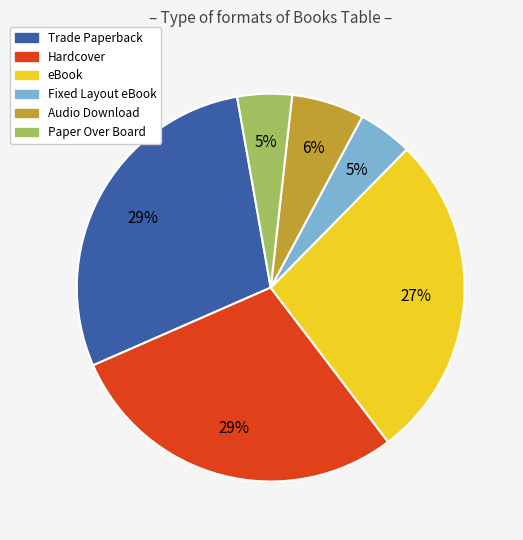

To the nearest percent, what is the difference between the largest and smallest slice percentages?

24%